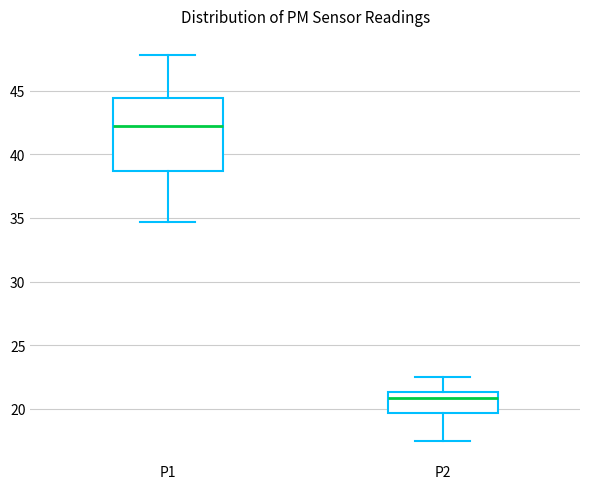

Reading left to right, read every box against the y-axis: the position of its median line, the range the box covers, and the ends of its whiskers. The values are not printed on the chart, so give them approximately, as read against the axis.

P1: median 42.5, box 38.5 to 44.5, whiskers 34.5 to 48.0
P2: median 21.0, box 19.5 to 21.5, whiskers 17.5 to 22.5